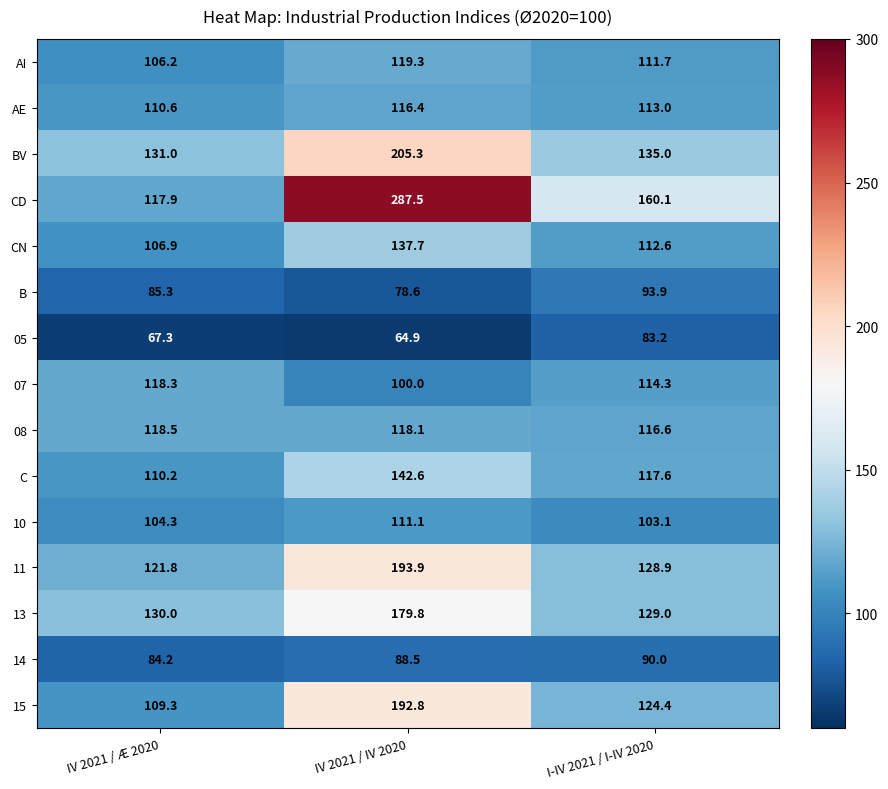

How many distinct data groups are displayed?

15